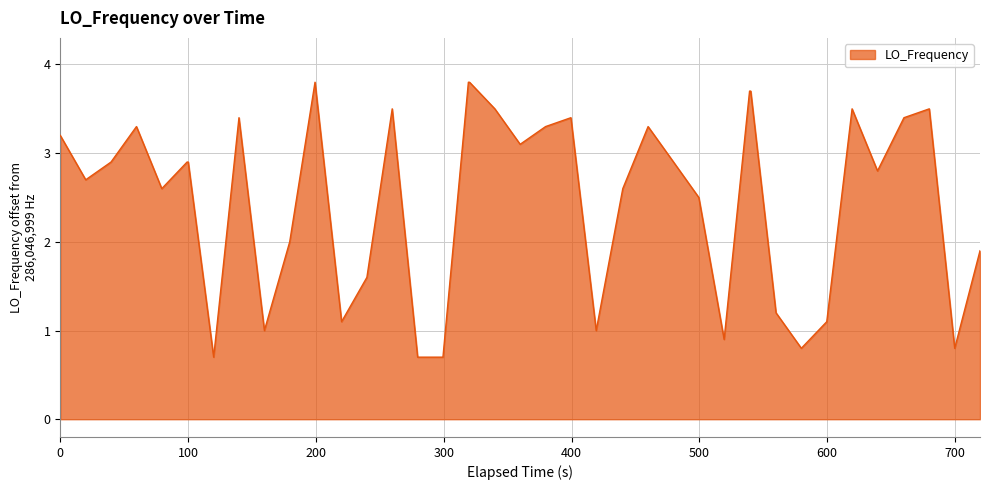

What is the smallest value displayed?

0.7